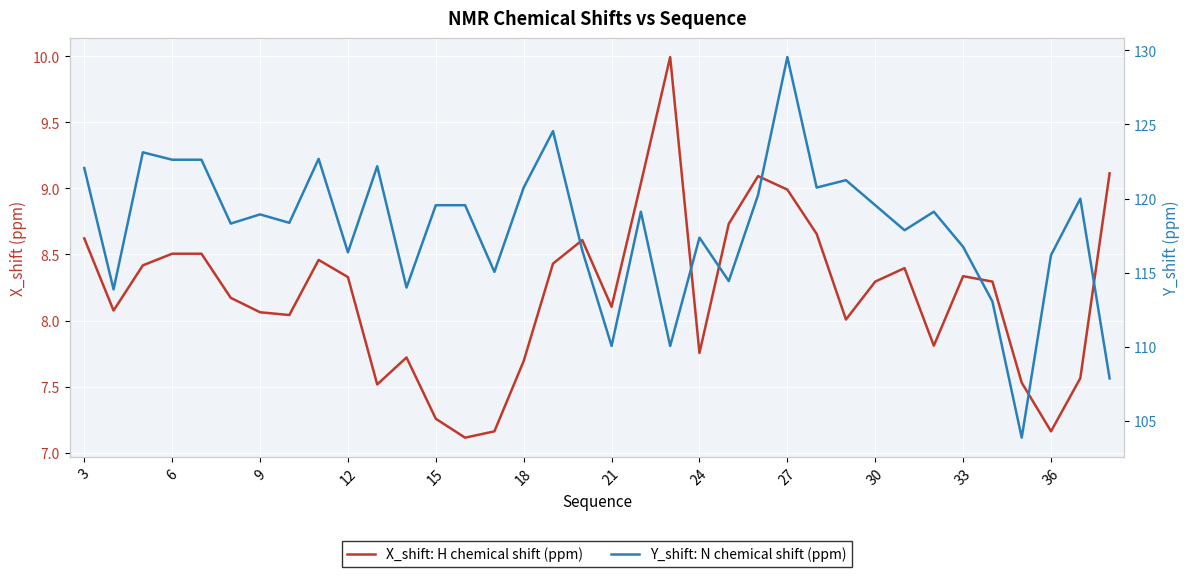

List the series in order of their peak value, lowest first.

X_shift: H chemical shift (ppm), Y_shift: N chemical shift (ppm)